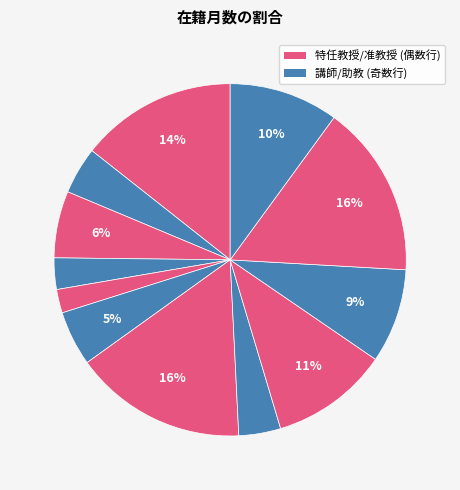

Is there a majority slice in this chart?

No